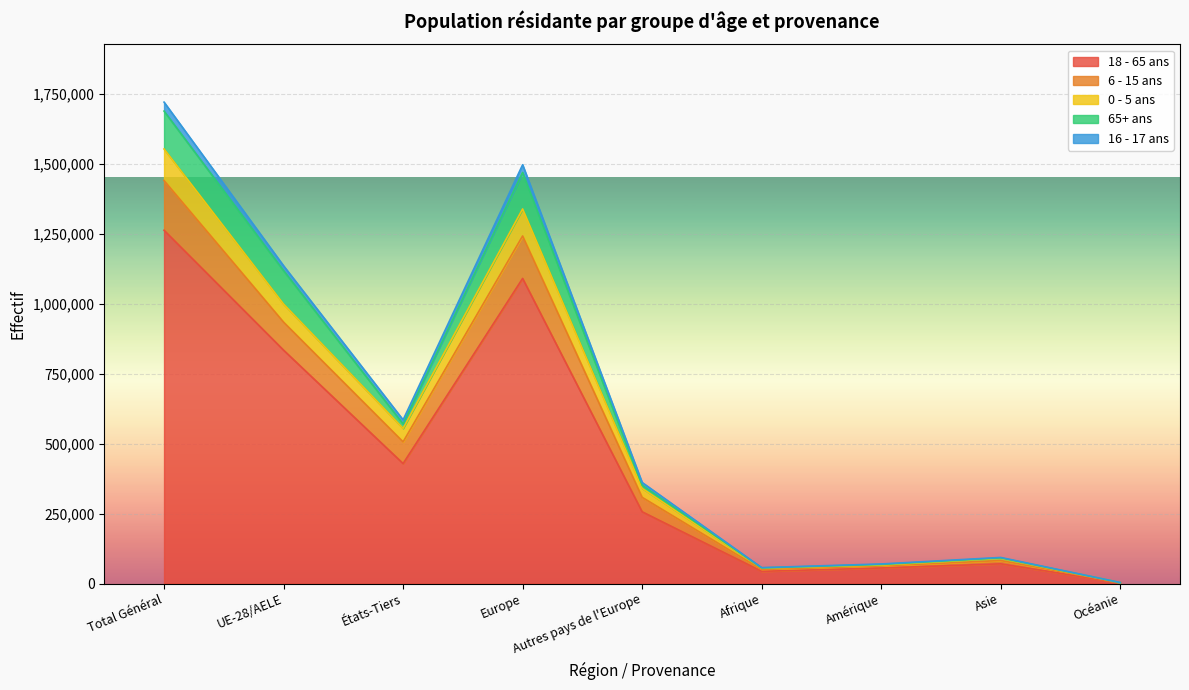

True or false: 16 - 17 ans has a value of 2325031 at Europe.

False